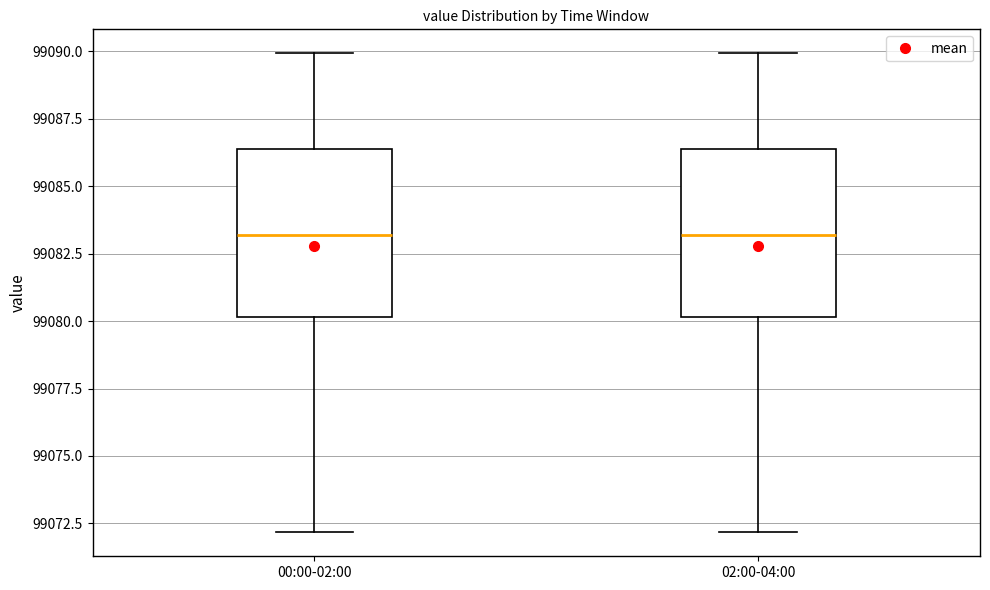

Reading left to right, transcribe this box plot: for each box, give where its median line is, the range the box spans, and where its two whiskers end, as read against the y-axis. The values are not printed on the chart, so give them approximately, as read against the axis.

00:00-02:00: median 99083.0, box 99080.0 to 99086.5, whiskers 99072.0 to 99090.0
02:00-04:00: median 99083.0, box 99080.0 to 99086.5, whiskers 99072.0 to 99090.0